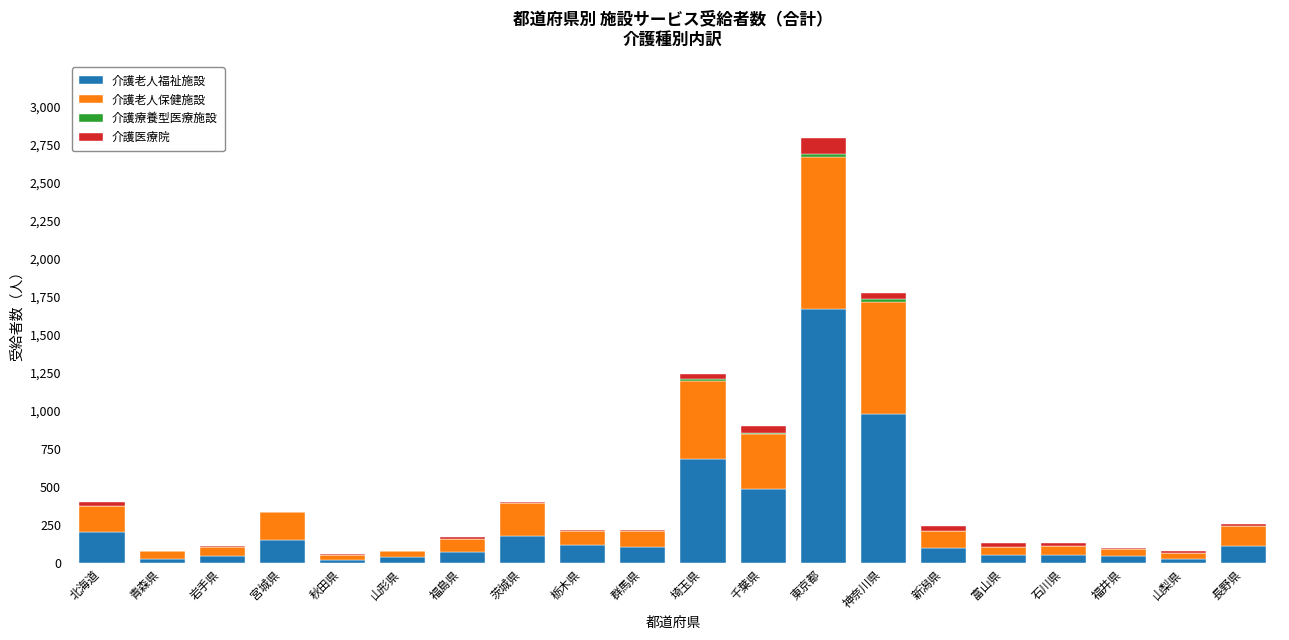

Does the chart contain stacked bars?

Yes